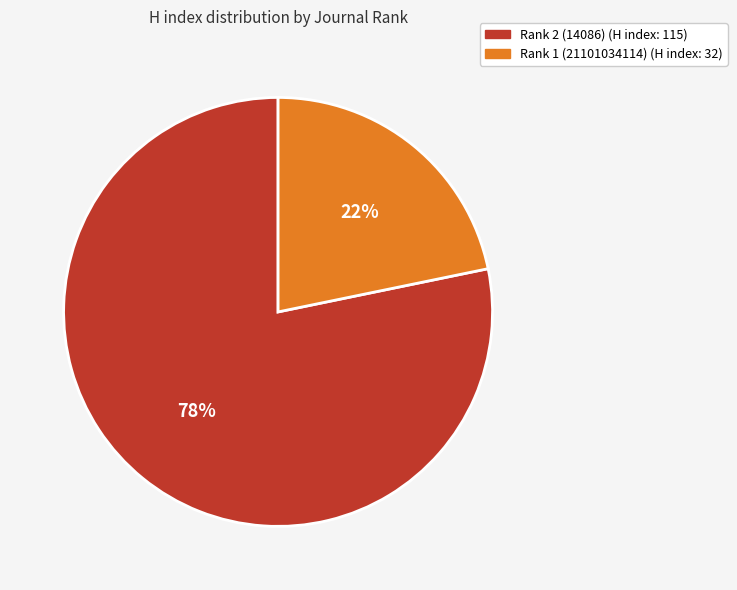

What is the majority slice?

Rank 2 (14086)